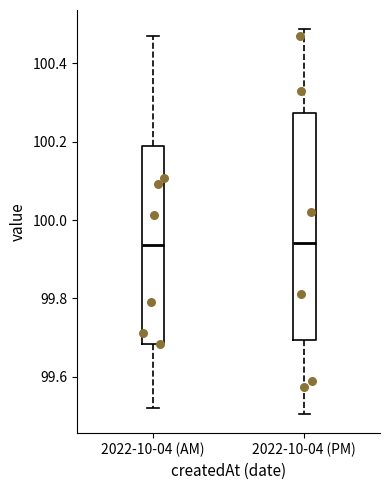

Which box is the tallest, from its lower edge to its upper edge?

2022-10-04 (PM)